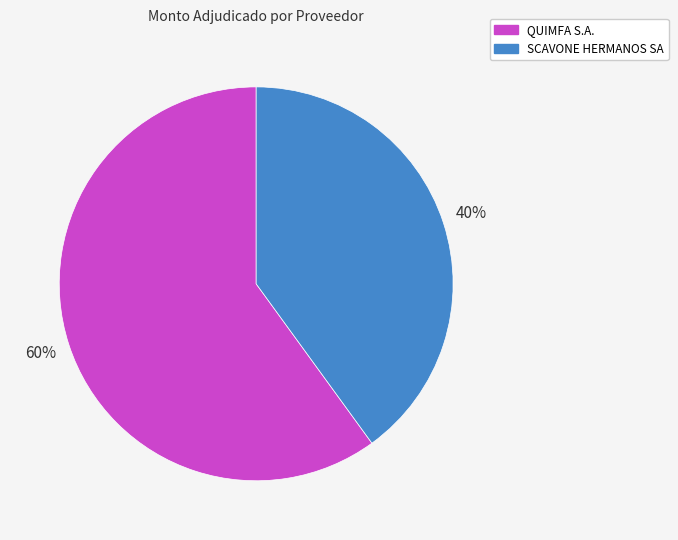

Rank the categories by value from lowest to highest.

SCAVONE HERMANOS SA, QUIMFA S.A.